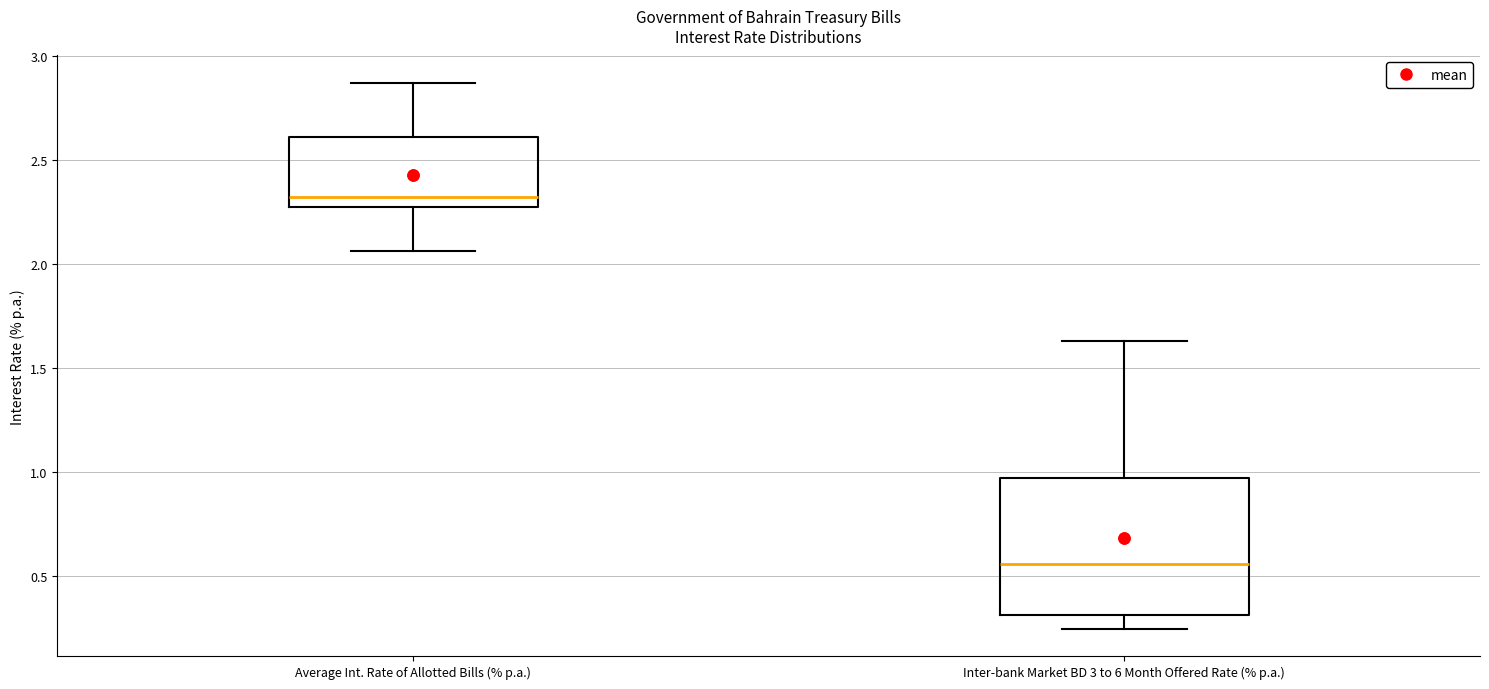

Which box's median line is the highest?

Average Int. Rate of Allotted Bills (% p.a.)